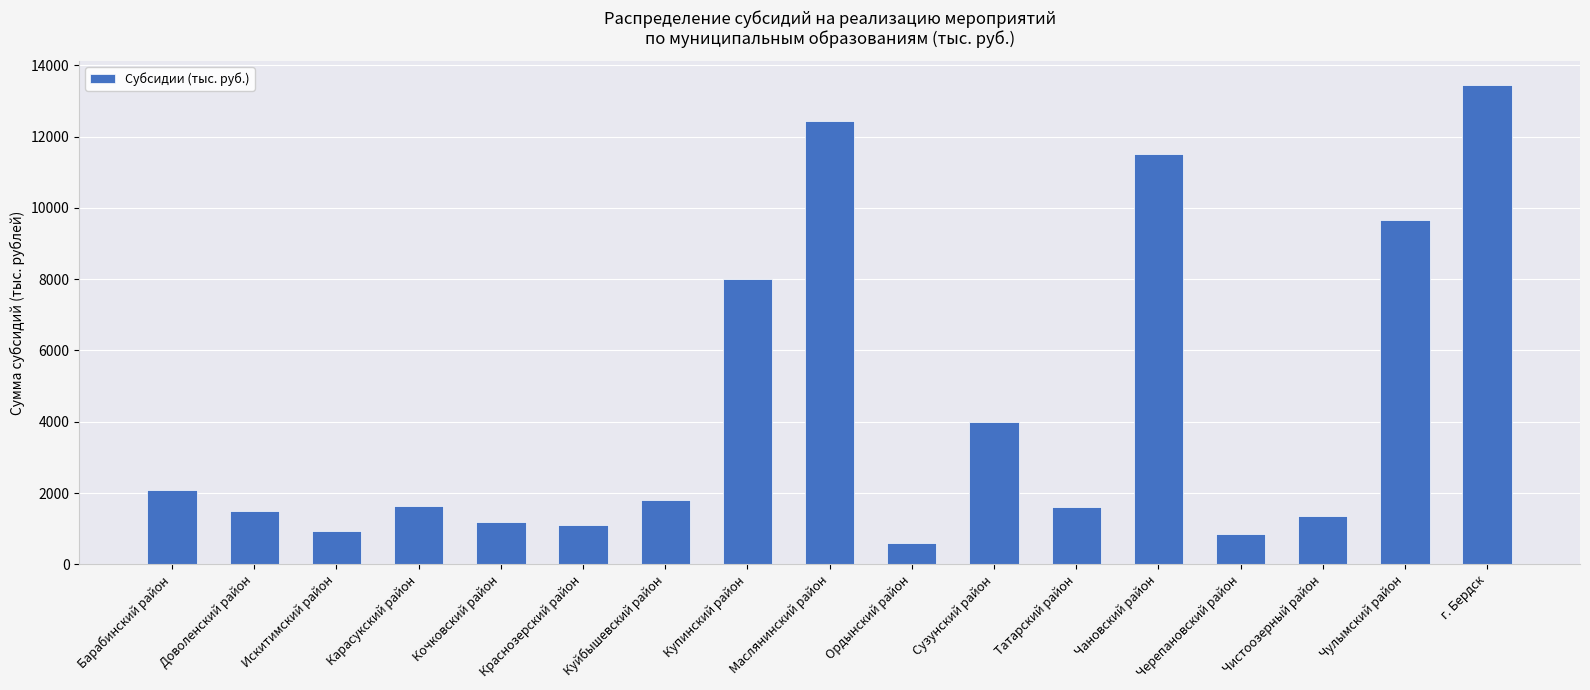

At which category does the chart reach its peak across all series?

г. Бердск